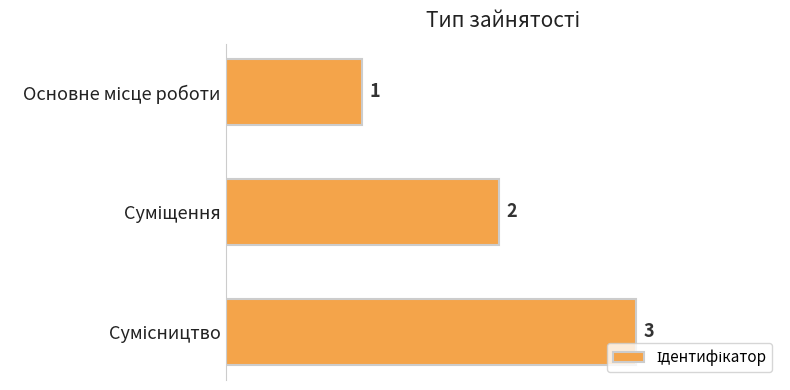

Count the values in the range 1 to 3.

3